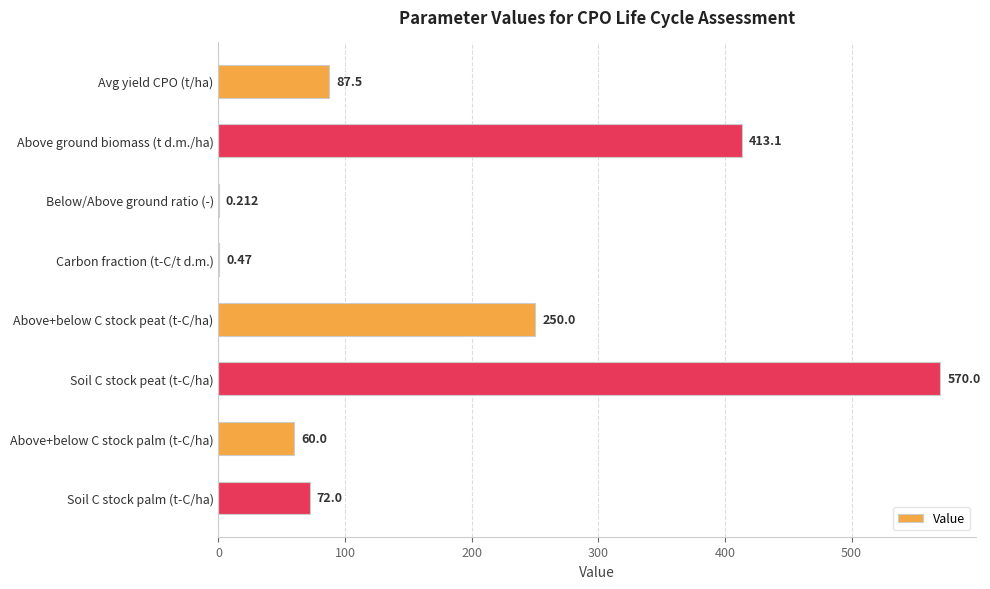

At which category does the chart reach its peak across all series?

Soil C stock peat (t-C/ha)